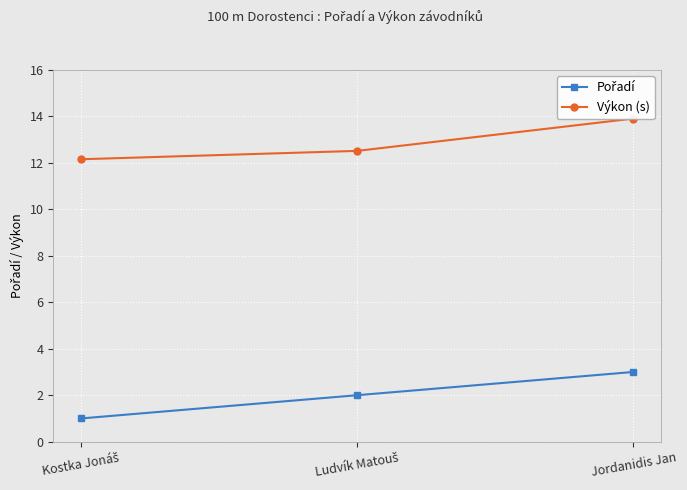

Count the number of categories in the chart.

3